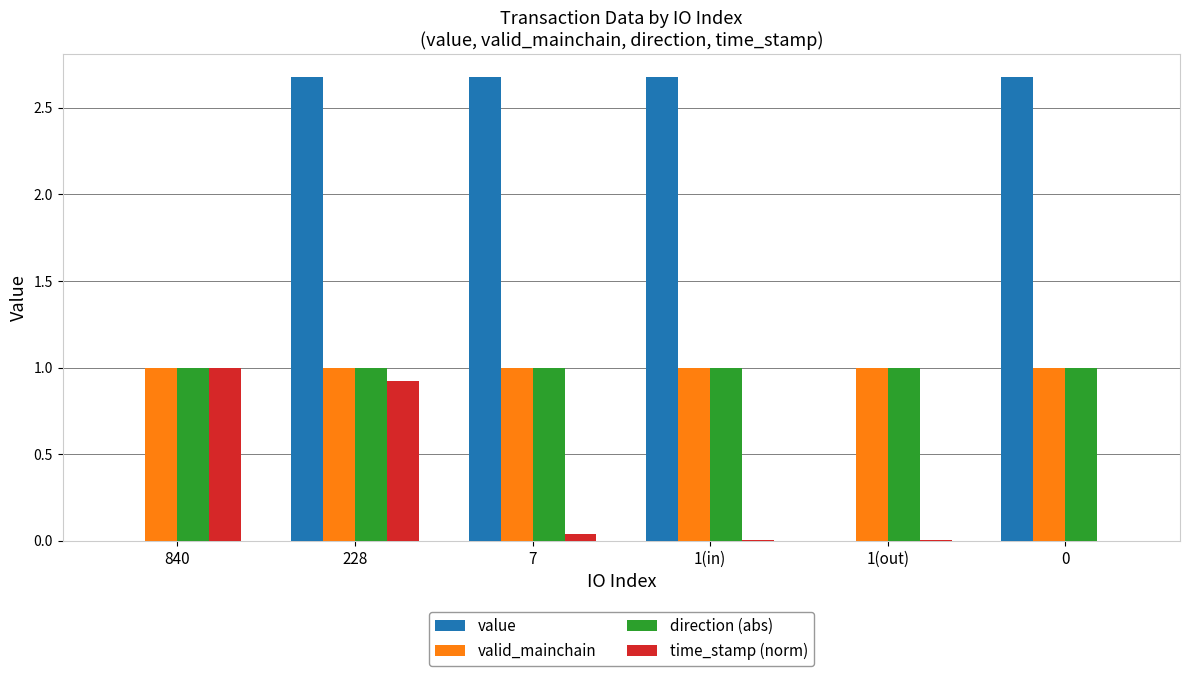

Which series changed the most between 1(out) and 0?

value